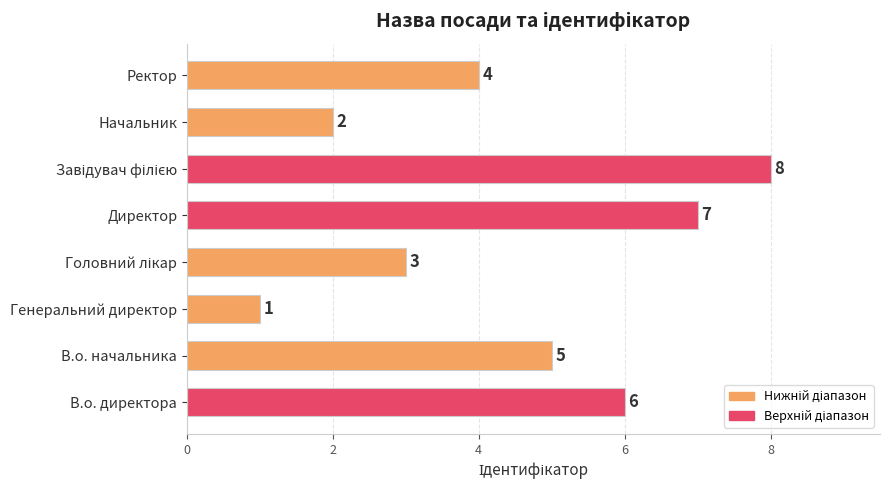

What is the ratio of the value at Ректор to the value at Генеральний директор?

4.0